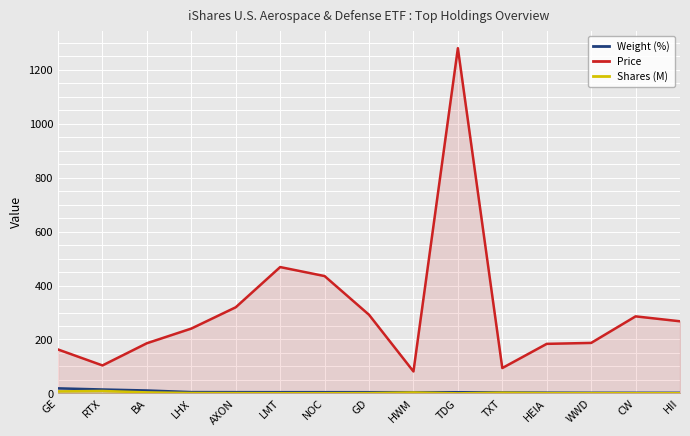

True or false: Price and Shares (M) intersect in this chart.

False